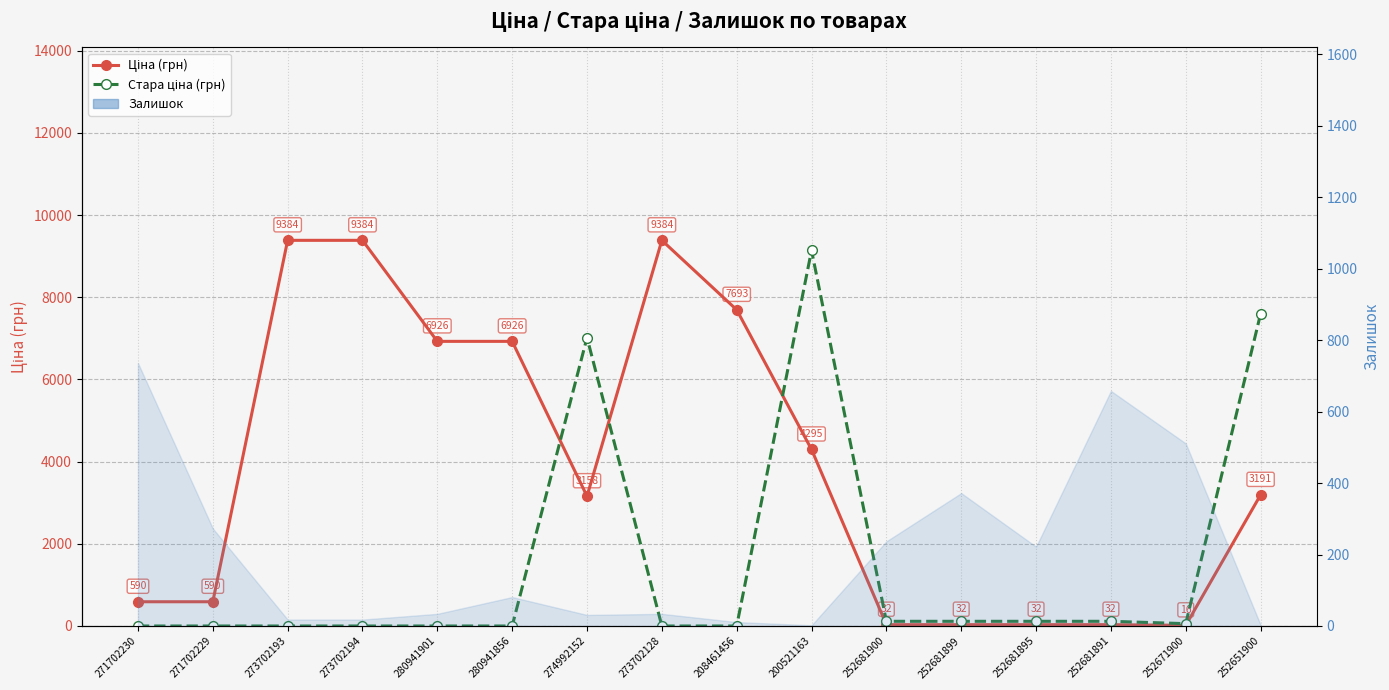

What is the spread (max minus min) of values at 274992152?

3859.7